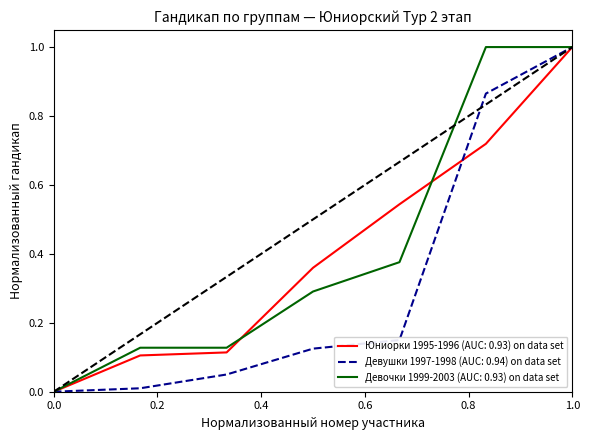

How many positive values does the Девушки 1997-1998 (AUC: 0.94) on data set series have?

6